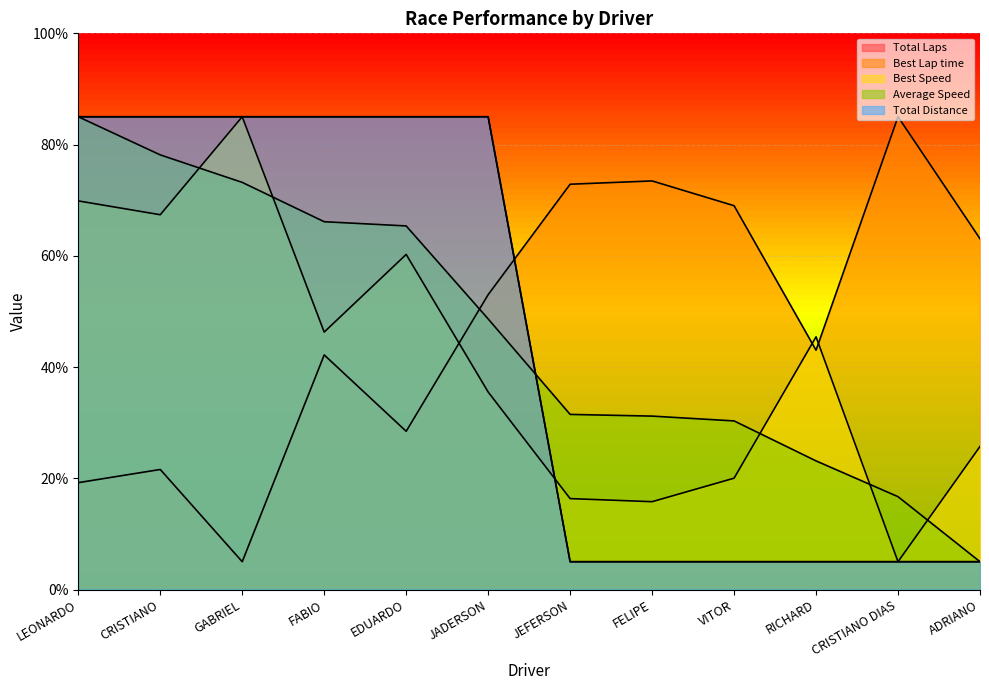

At FELIPE, list the series in order from largest to smallest.

Best Lap time, Average Speed, Best Speed, Total Laps, Total Distance